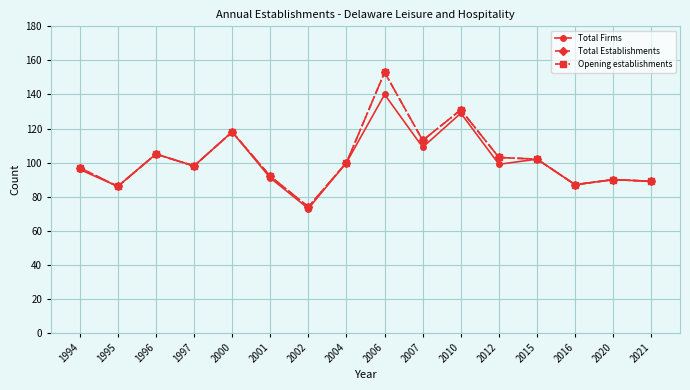

The value of Total Firms at 2006 is 140. True or false?

True